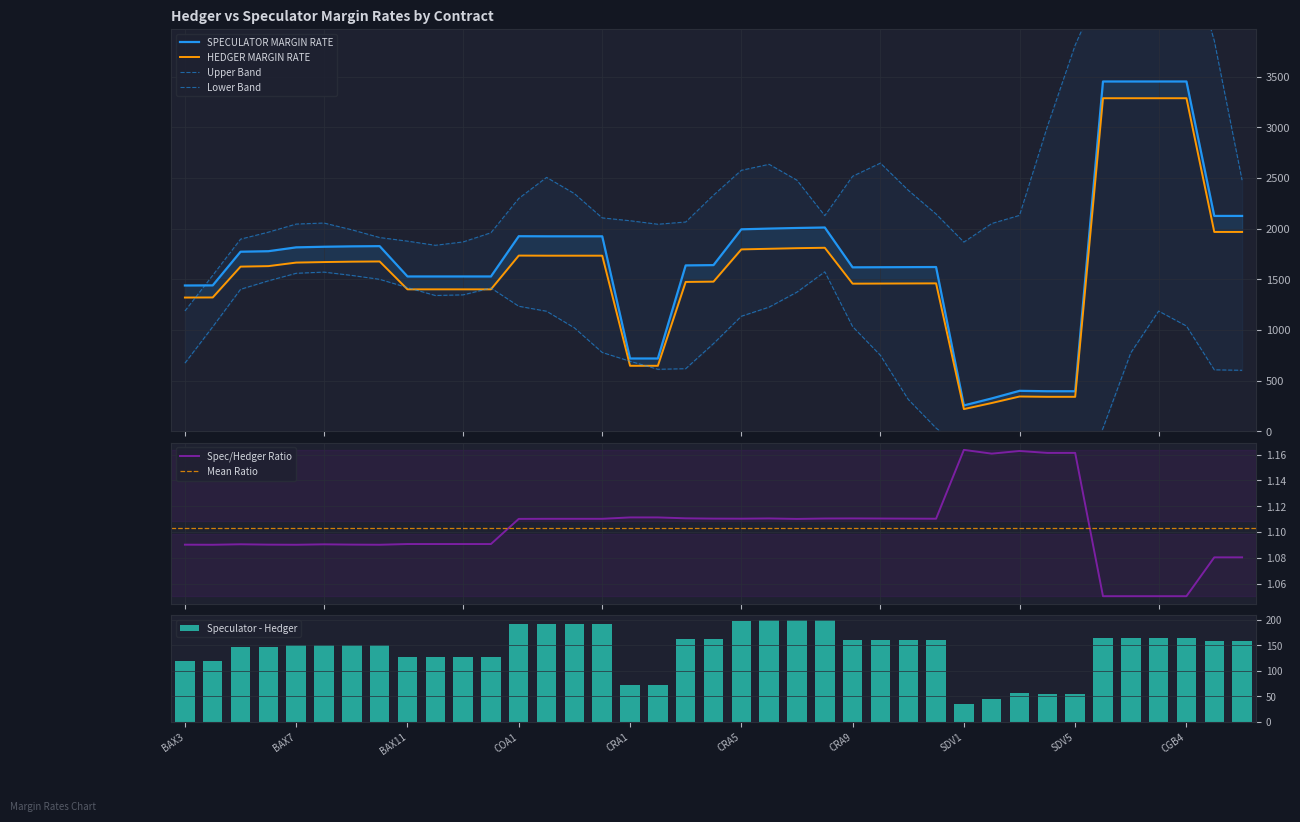

The value of HEDGER MARGIN RATE at CRA12 is 800. True or false?

False